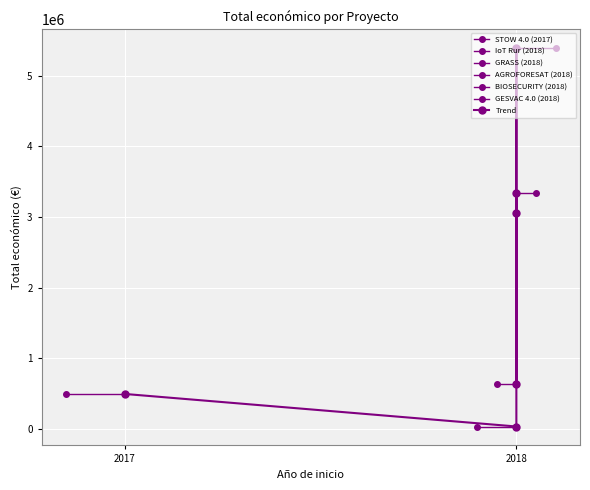

What is the average value?

2158886